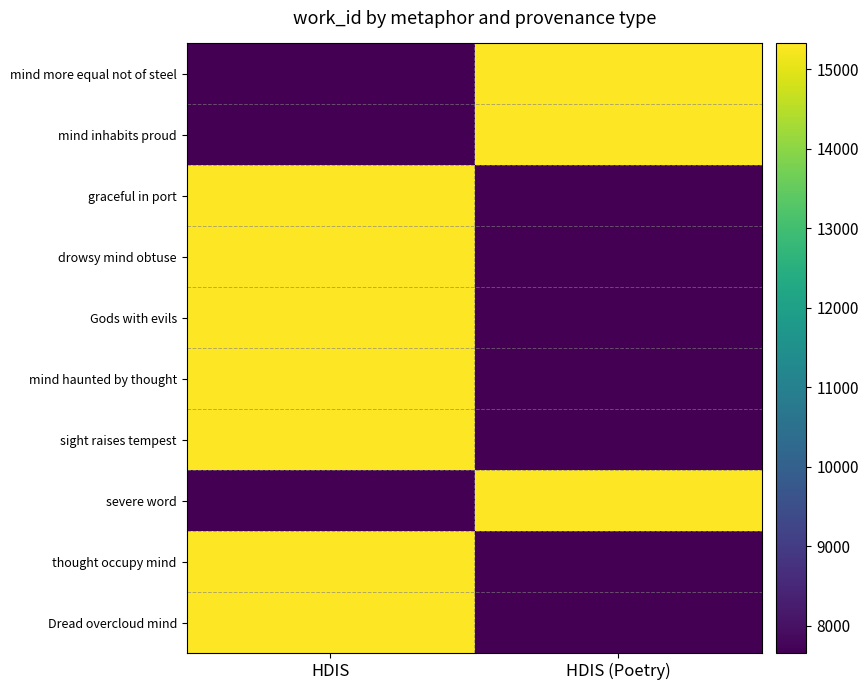

How many data points does each series have?

2